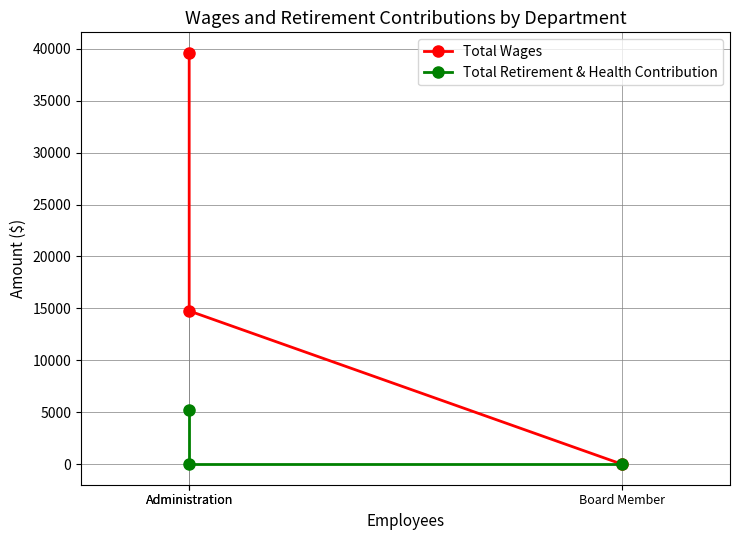

Reading left to right, transcribe all the data shown in this chart.

Total Wages: Administration=39598	Administration=14755	Board Member=0
Total Retirement & Health Contribution: Administration=5181	Administration=0	Board Member=0